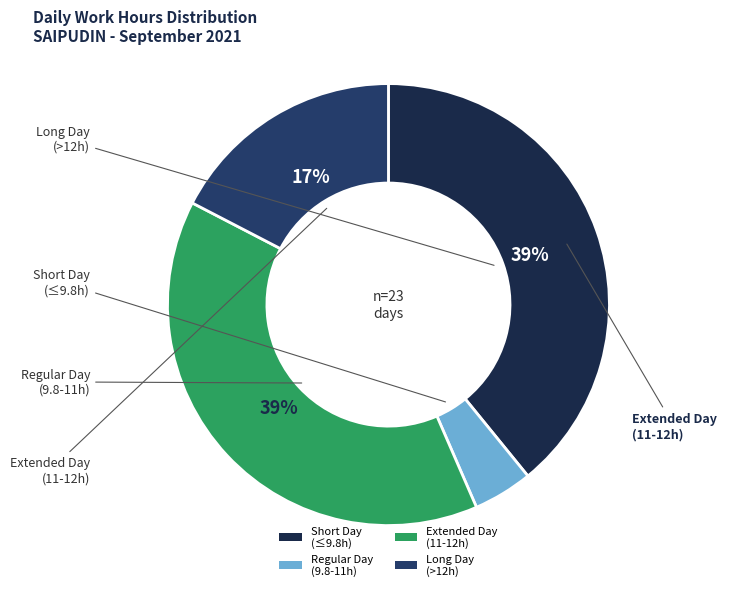

Does any single category account for the majority?

No